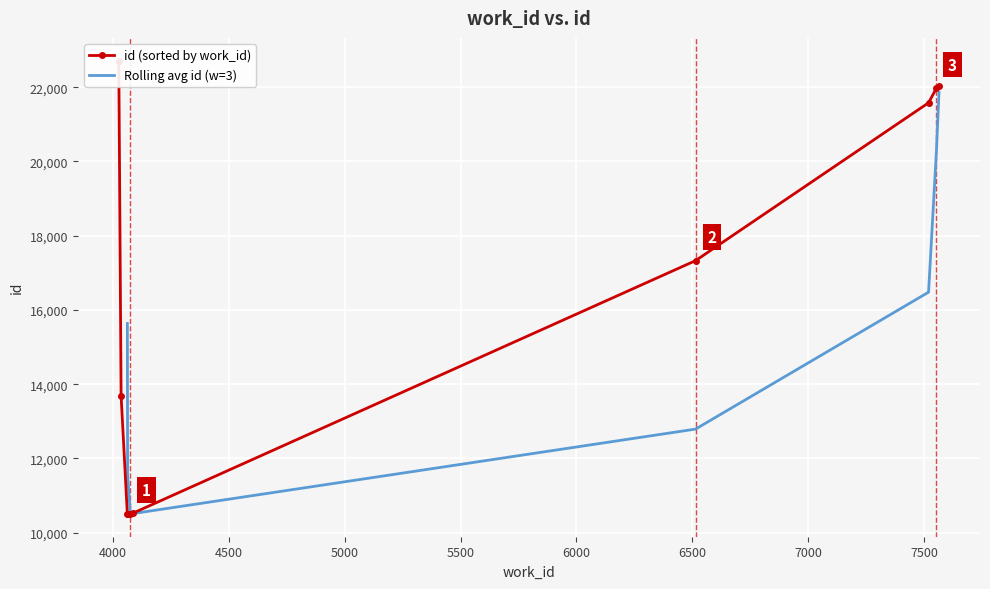

What is the difference between the second highest and minimum values in the id series?

11515